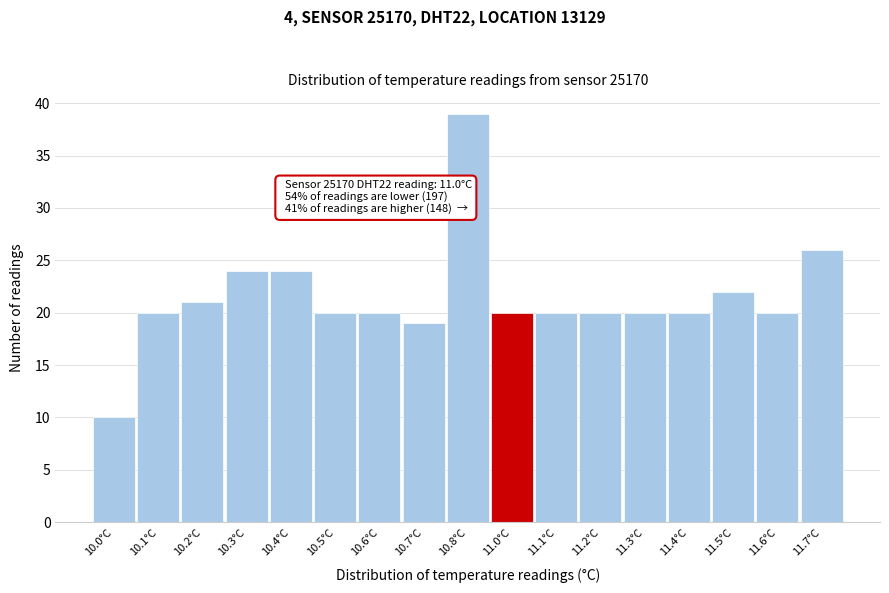

Reading left to right, what are all the values shown in this chart?

10.0°C=10	10.1°C=20	10.2°C=21	10.3°C=24	10.4°C=24	10.5°C=20	10.6°C=20	10.7°C=19	10.8°C=39	11.0°C=20	11.1°C=20	11.2°C=20	11.3°C=20	11.4°C=20	11.5°C=22	11.6°C=20	11.7°C=26